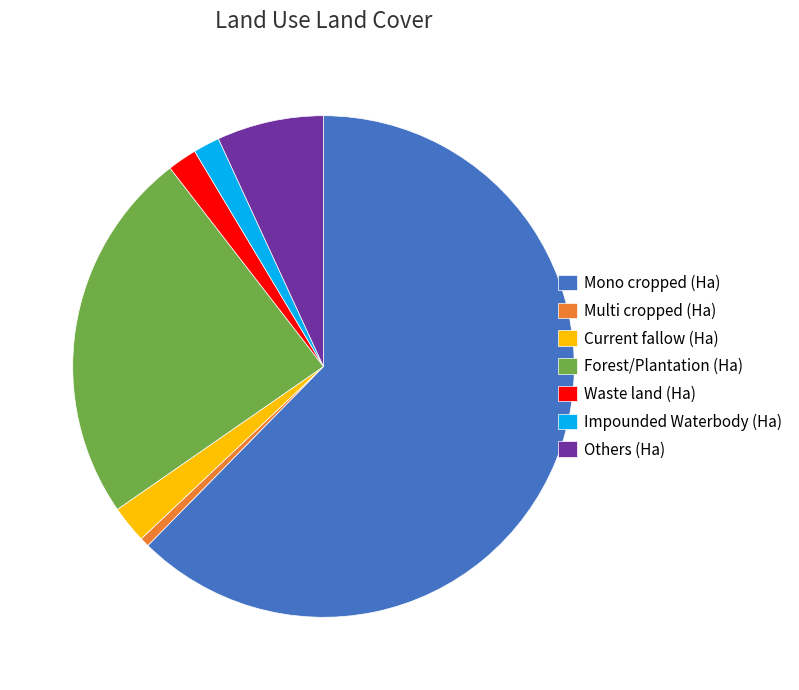

Which slice is the smallest?

Multi cropped (Ha)